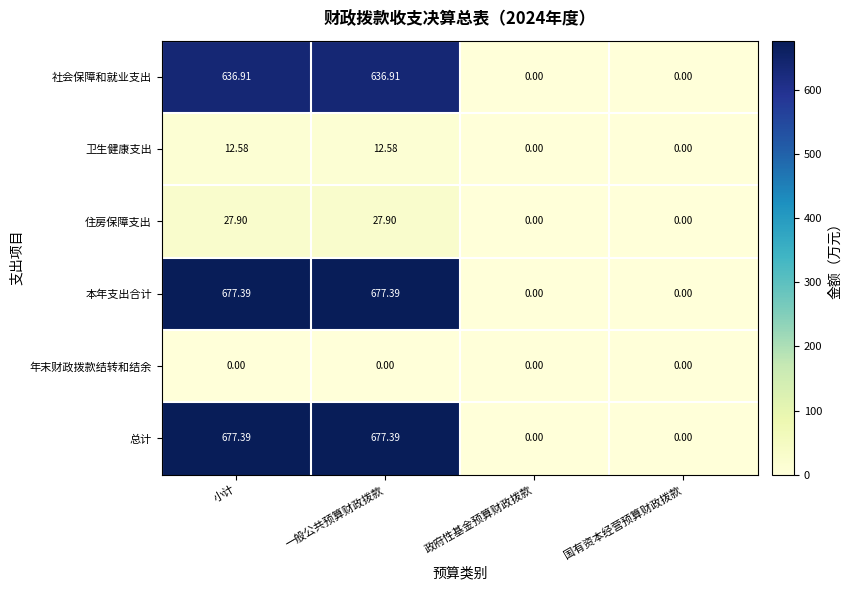

How many data points does each series have?

4